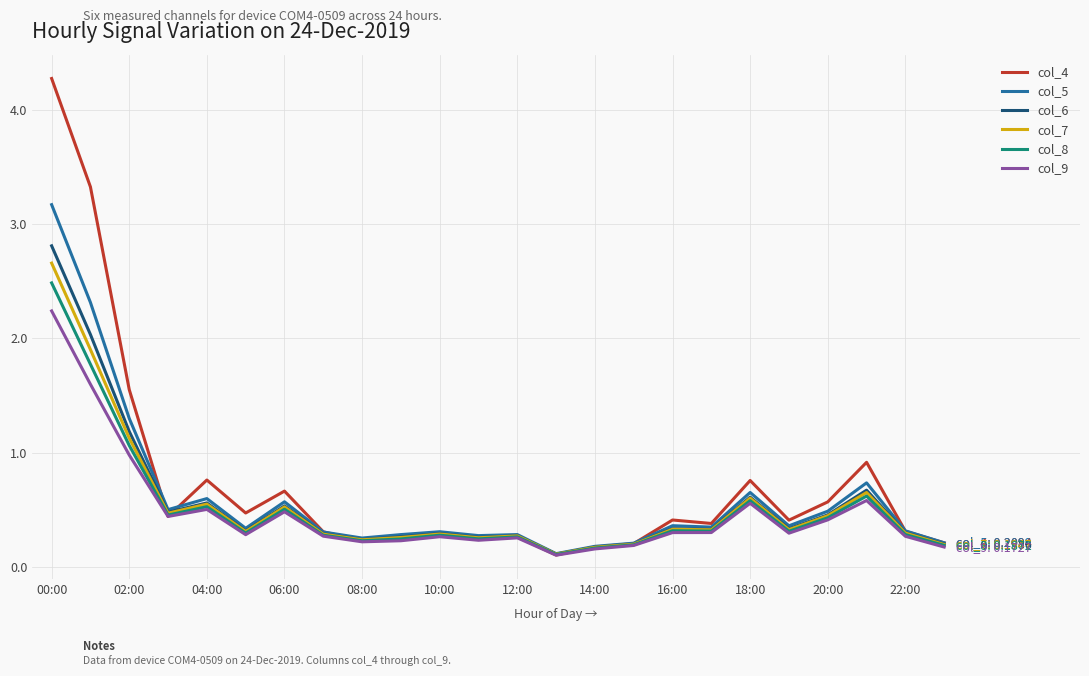

Which series has the widest spread of values?

col_4